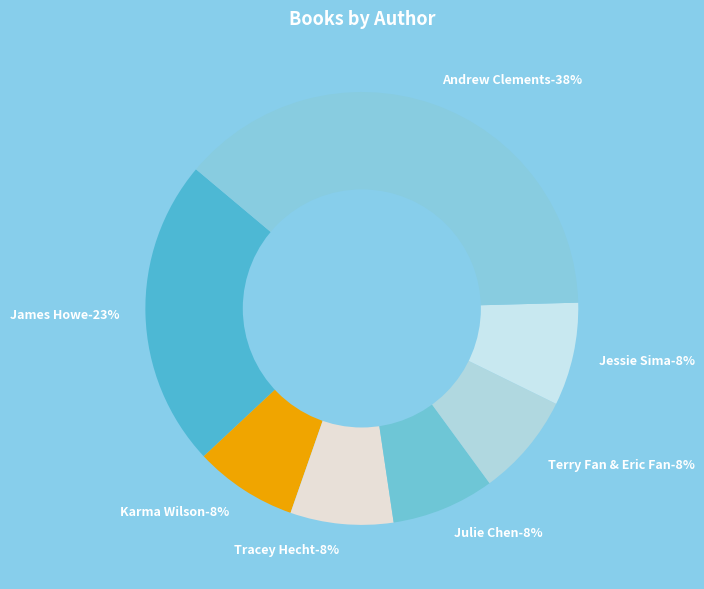

Which category has the smallest portion of the pie?

Karma Wilson